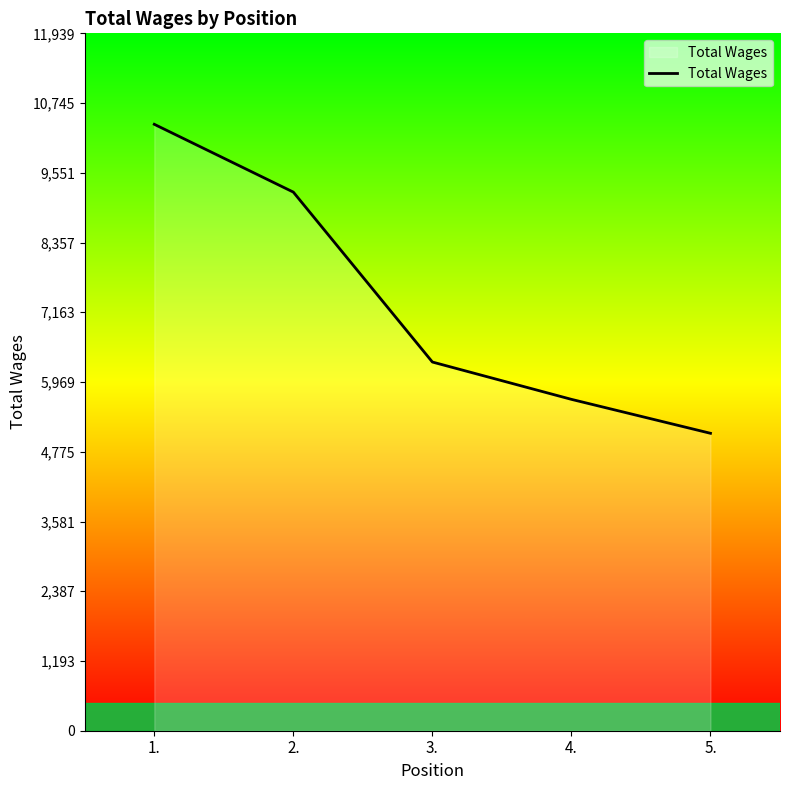

What is the minimum value shown in the chart?

5092